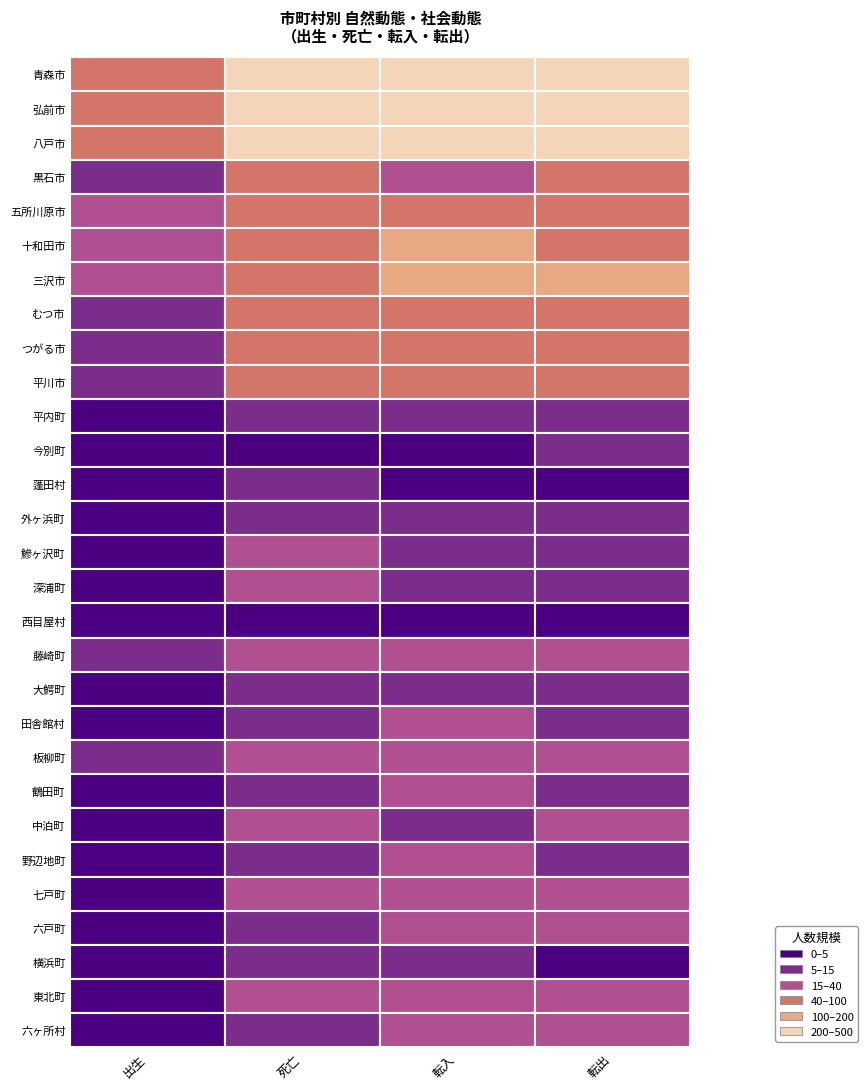

List the series in order of their peak value, highest first.

青森市, 八戸市, 弘前市, 三沢市, 十和田市, むつ市, 五所川原市, つがる市, 平川市, 黒石市, 六戸町, 野辺地町, 藤崎町, 六ヶ所村, 東北町, 七戸町, 中泊町, 深浦町, 板柳町, 鶴田町, 鰺ヶ沢町, 田舎館村, 平内町, 大鰐町, 横浜町, 外ヶ浜町, 今別町, 蓬田村, 西目屋村